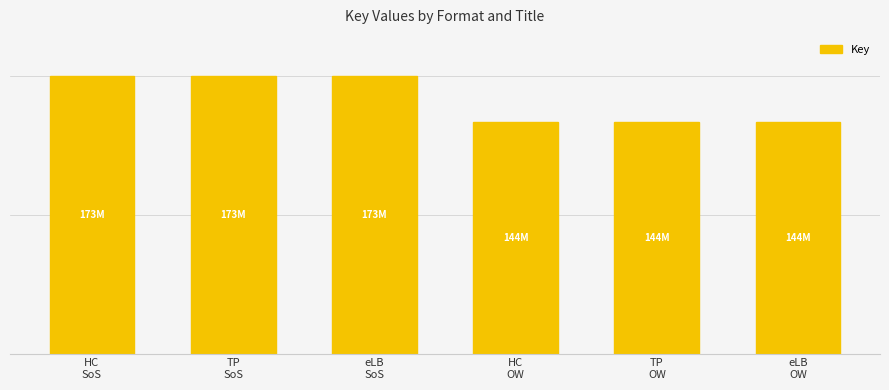

Approximately how many times larger is the value at eLB
SoS compared to HC
OW?

1.2